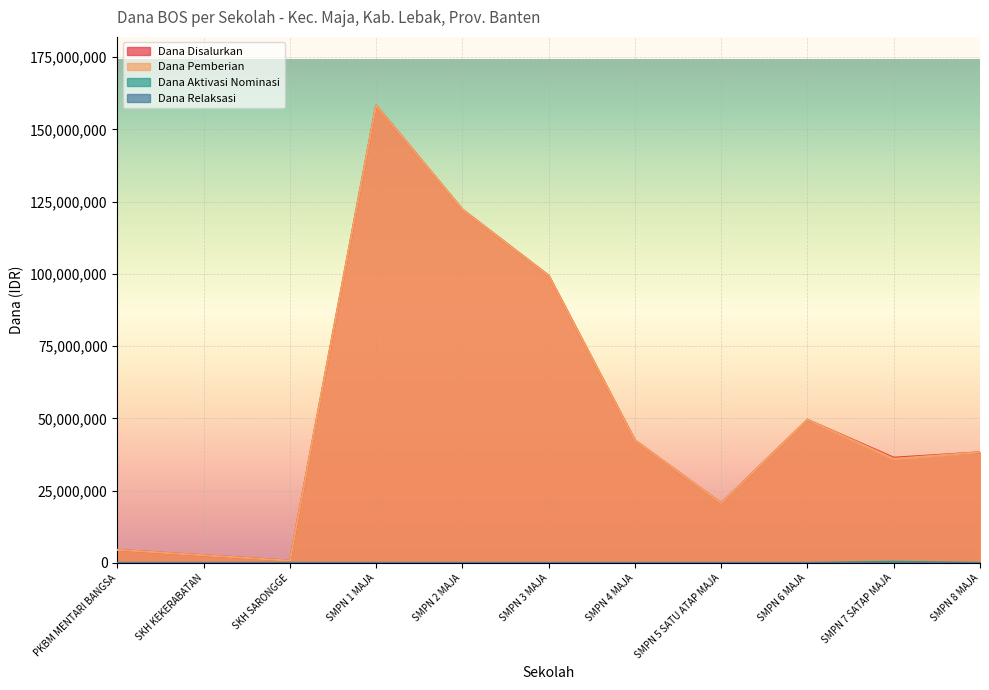

How many data points in Dana Aktivasi Nominasi are above 0?

1